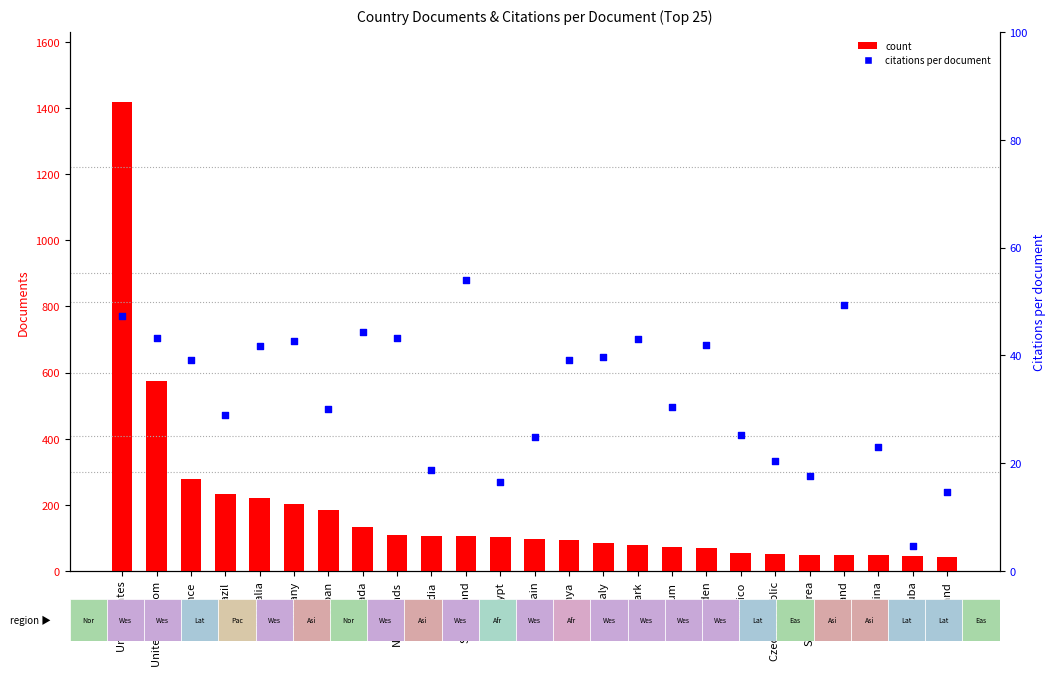

At which category is the sum across all series the highest?

United States